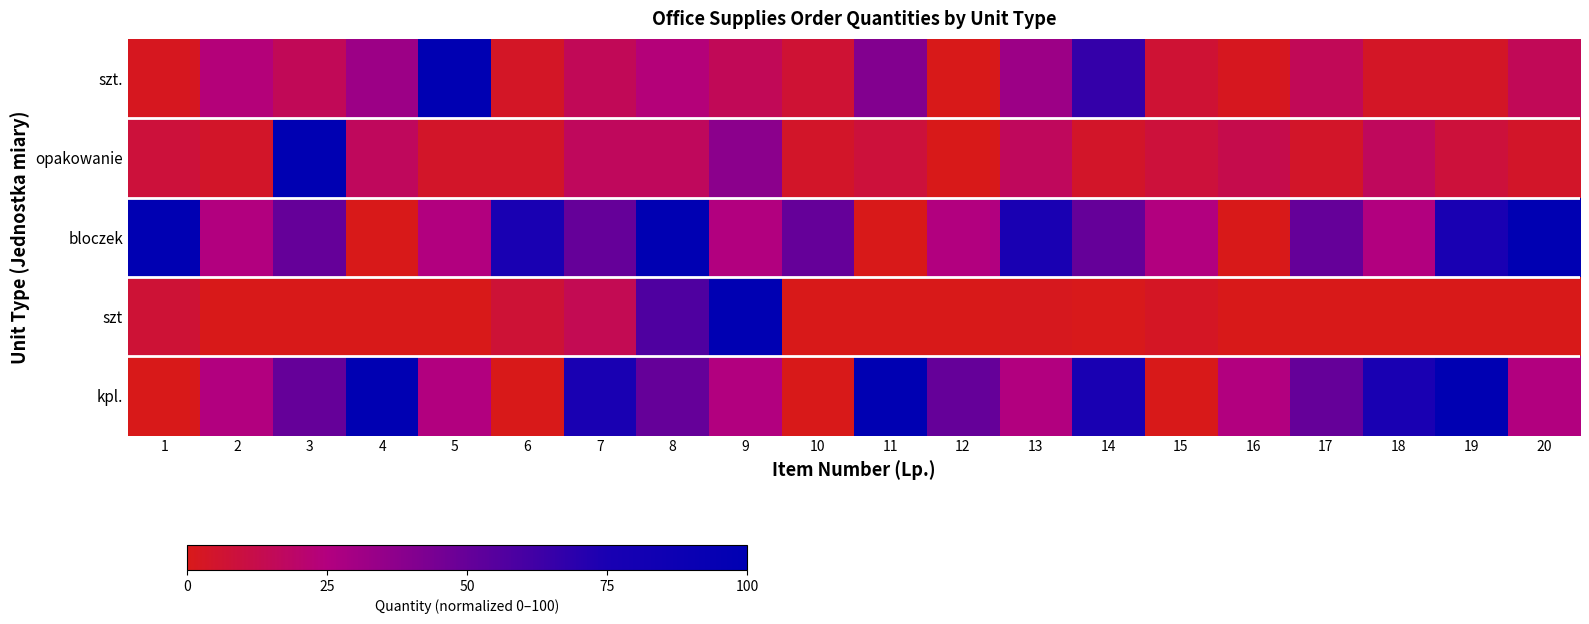

Rank the series by their maximum value, from lowest to highest.

szt., opakowanie, bloczek, szt, kpl.